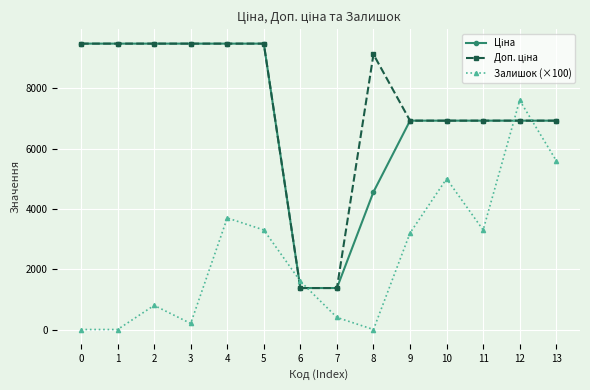

What is the spread (max minus min) of values at 10?

1925.7